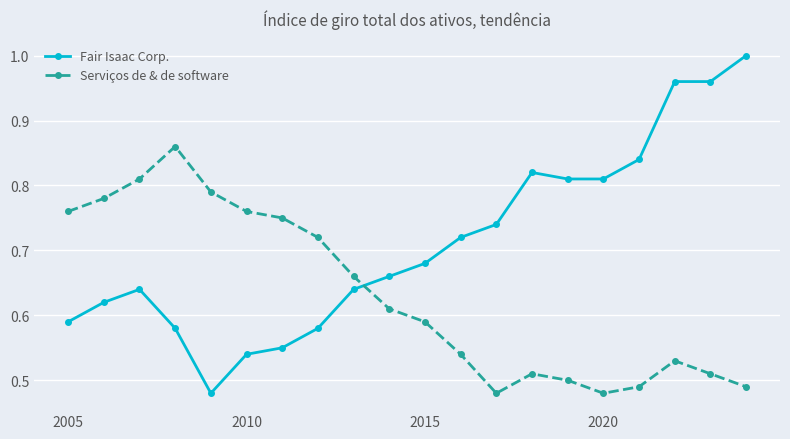

Rank the series by their maximum value, from highest to lowest.

Fair Isaac Corp., Serviços de & de software